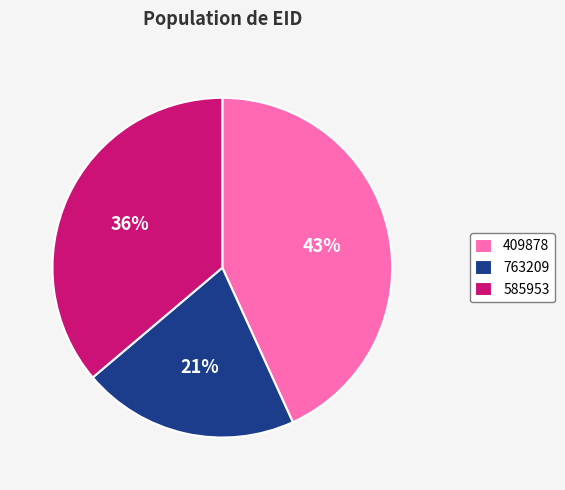

Approximately how many times larger is the value at 763209 compared to 585953?

0.6